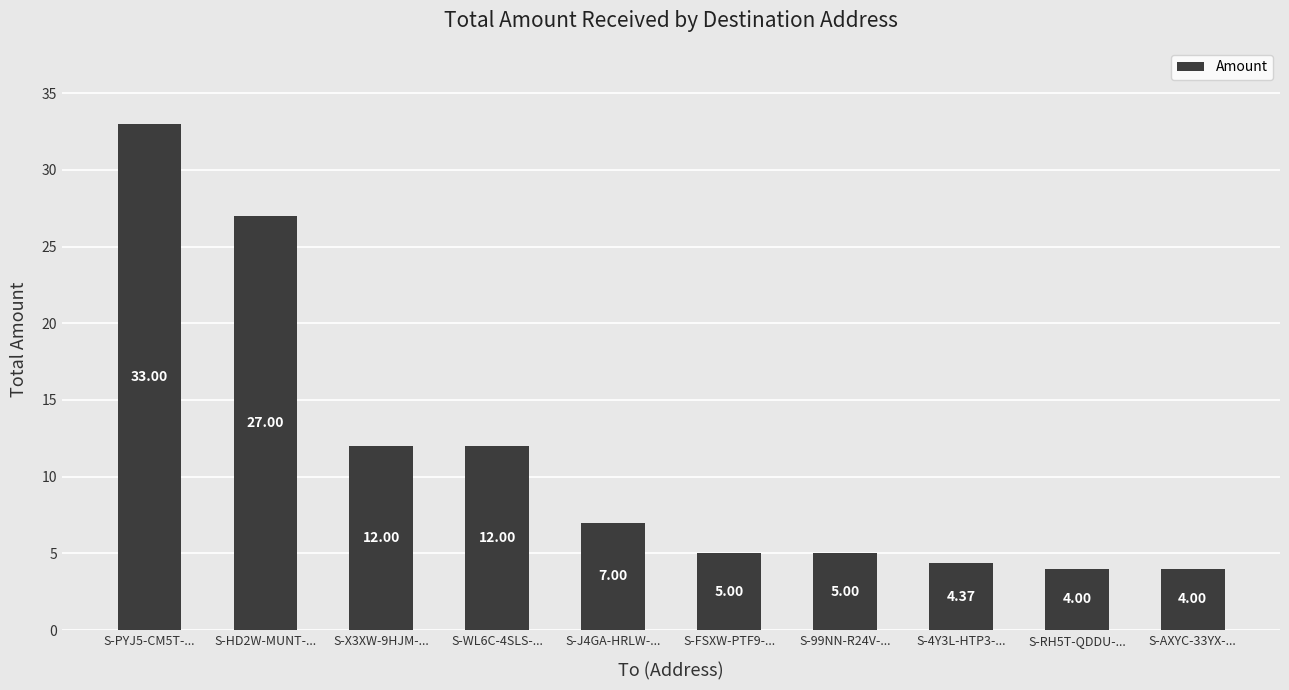

What is the label of the 10th bar from the right?

S-PYJ5-CM5T-...